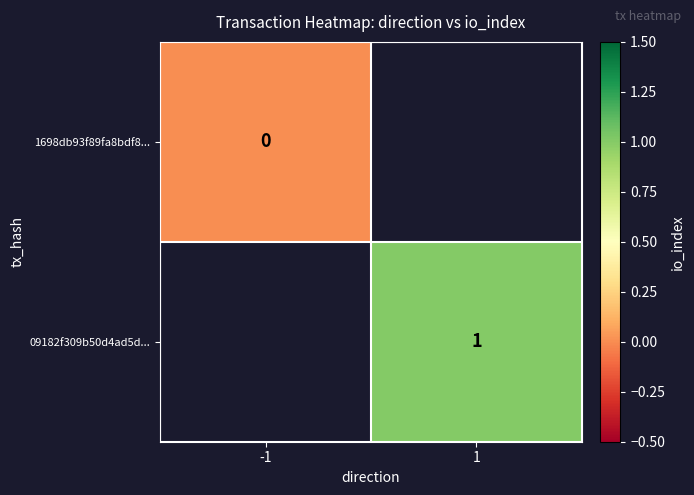

Is it true that 09182f309b50d4ad5d... equals 1 at 1?

True